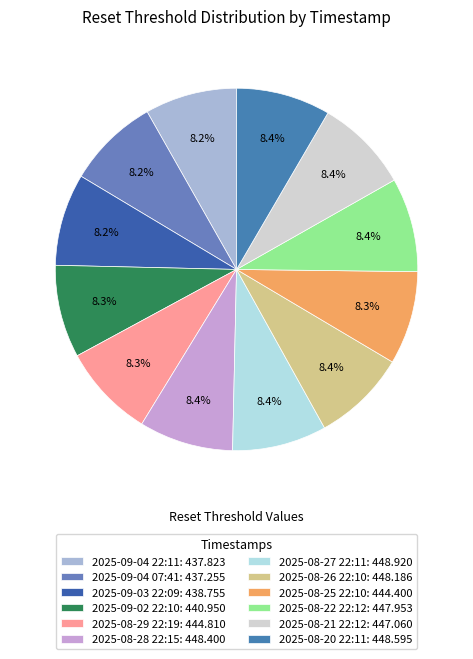

Does 2025-09-04 07:41 represent more than half of the total?

No